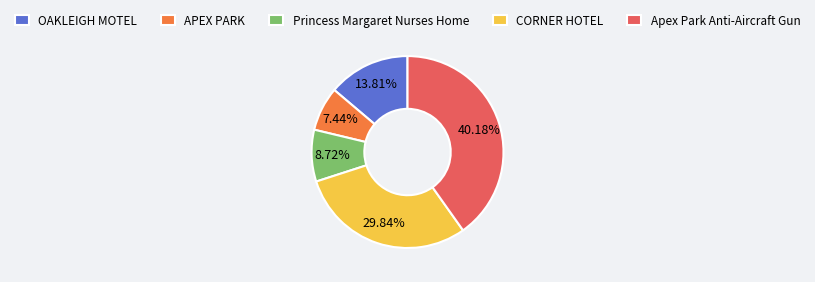

What percentage do Princess Margaret Nurses Home and OAKLEIGH MOTEL together represent?

22.5%